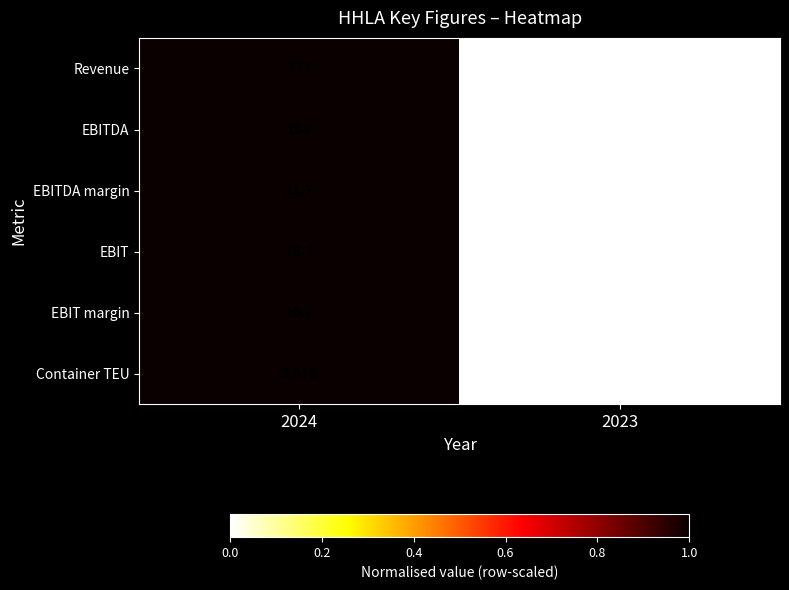

Rank the series at 2023 from lowest to highest value.

EBIT margin, EBITDA margin, EBIT, EBITDA, Revenue, Container TEU